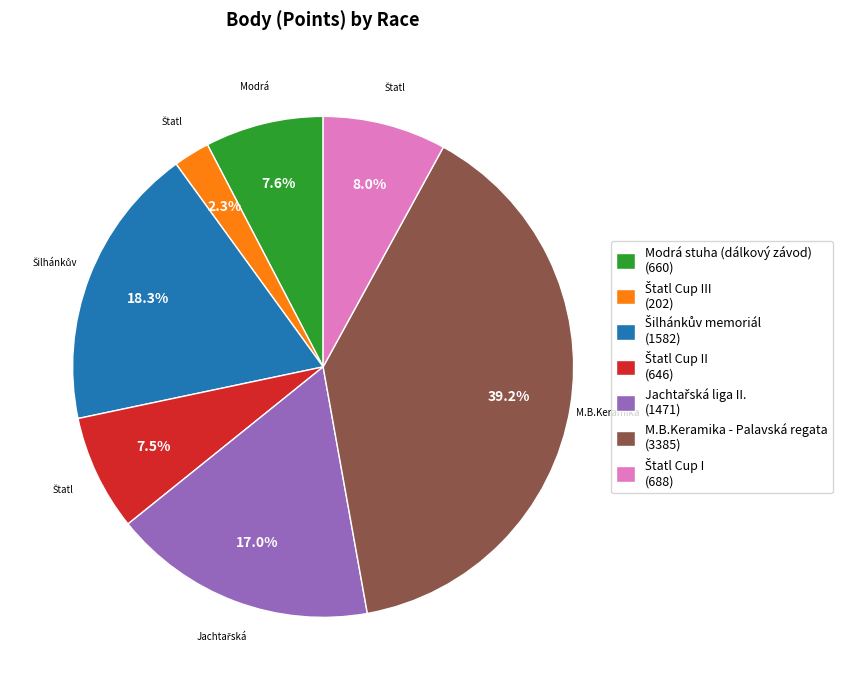

Is there a majority slice in this chart?

No